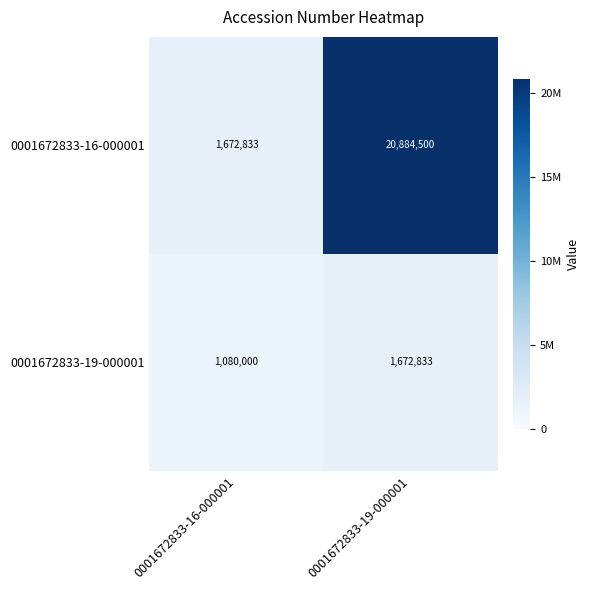

At which category does the chart reach its peak across all series?

0001672833-19-000001